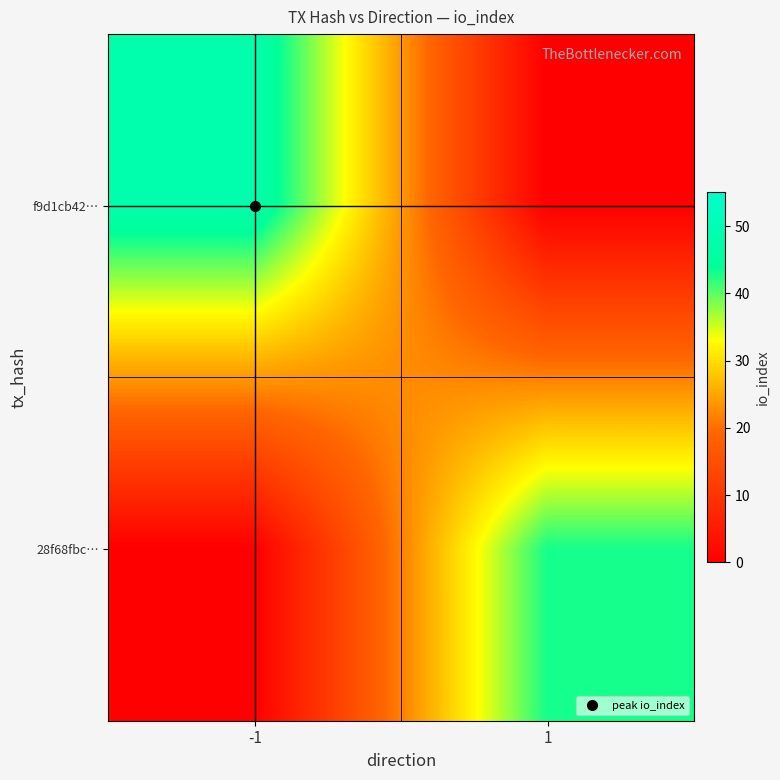

List the series in order of their overall mean, highest first.

f9d1cb42…, 28f68fbc…